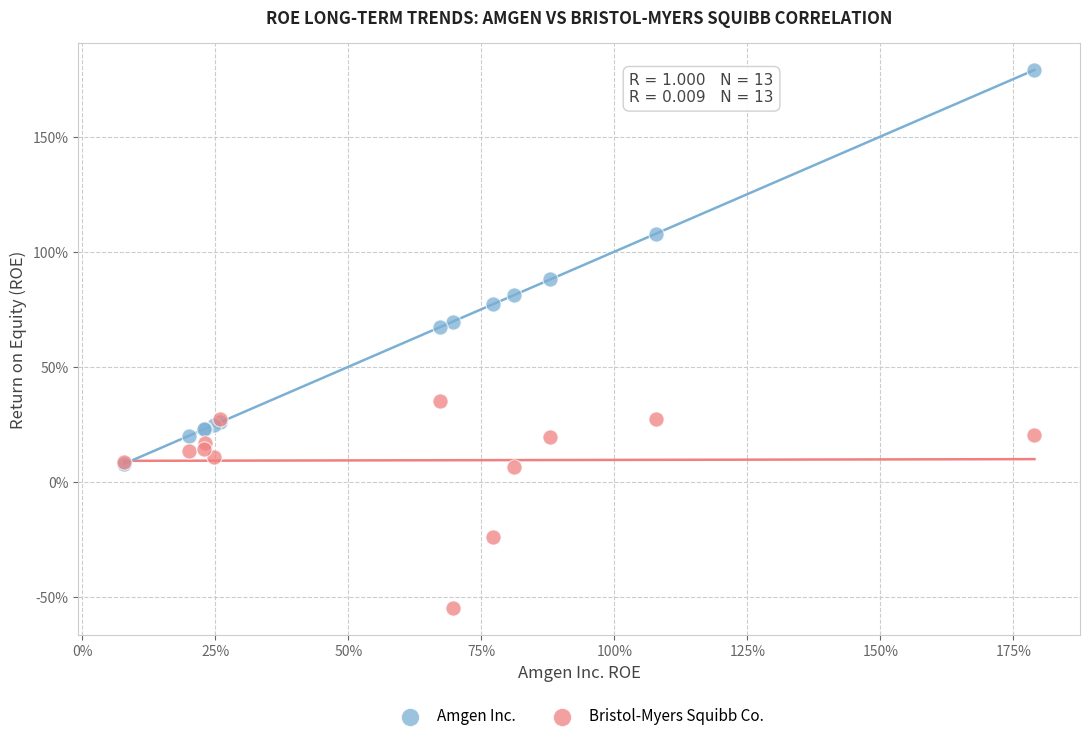

What are all the series names shown in the legend?

Amgen Inc., Bristol-Myers Squibb Co.